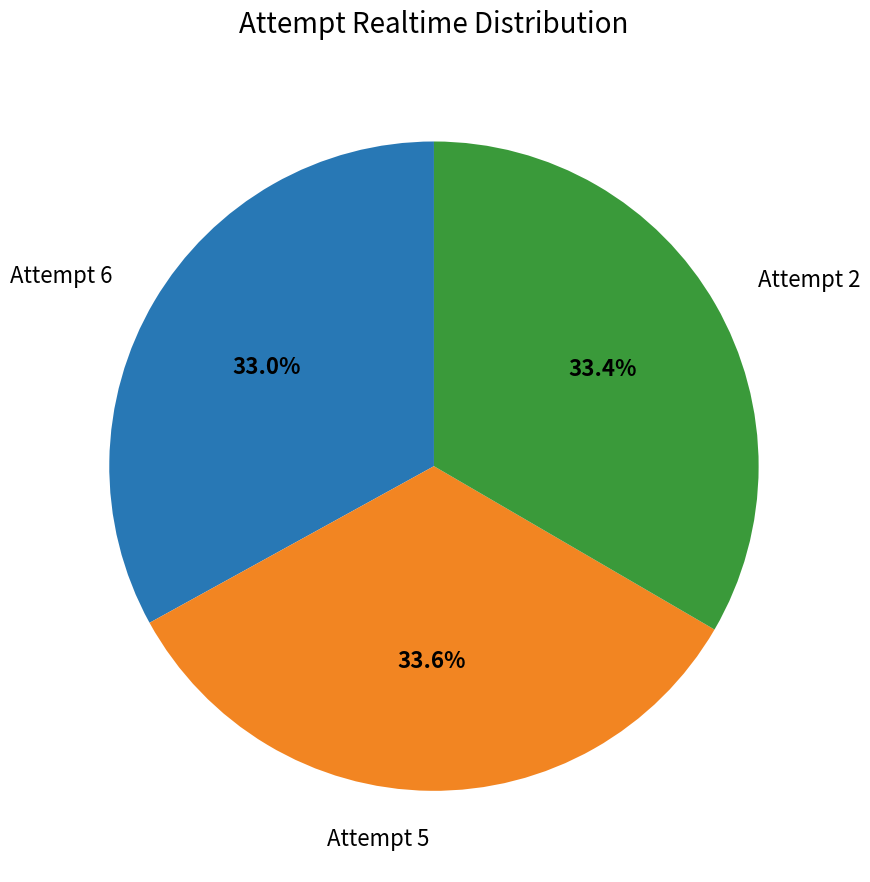

Does any single category account for the majority?

No